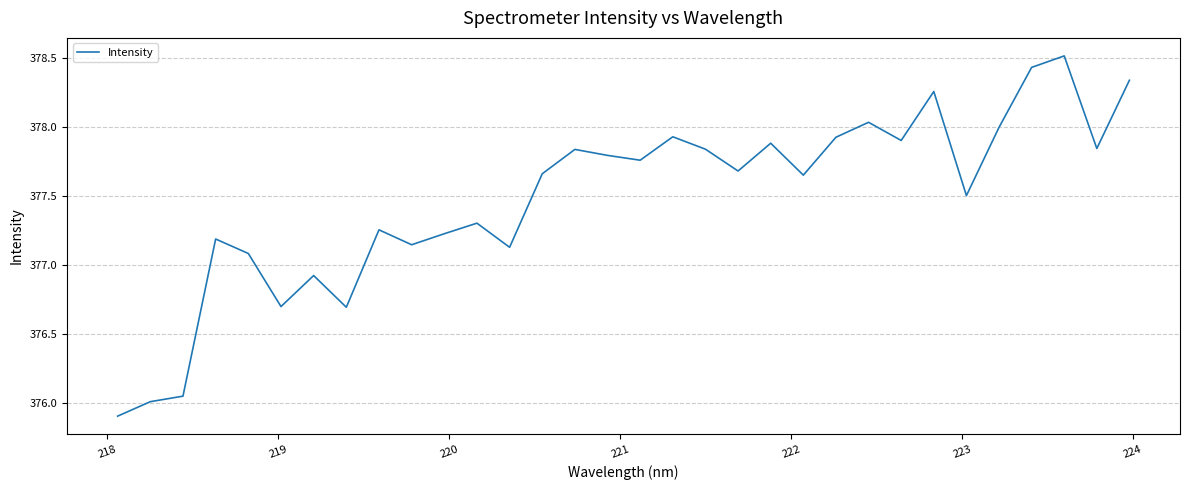

What is the smallest value displayed?

375.9